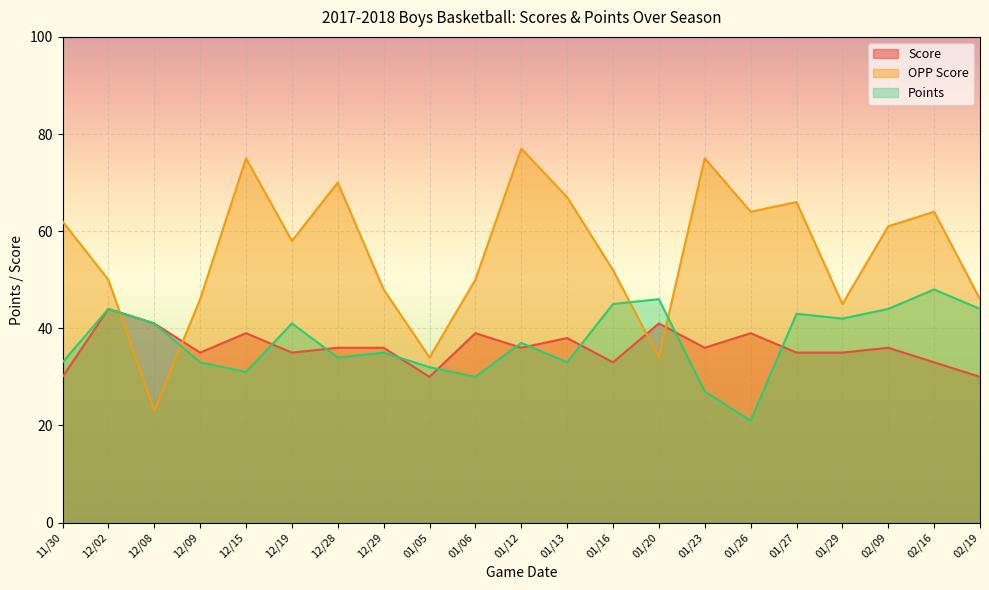

What is the maximum value for Score?

44